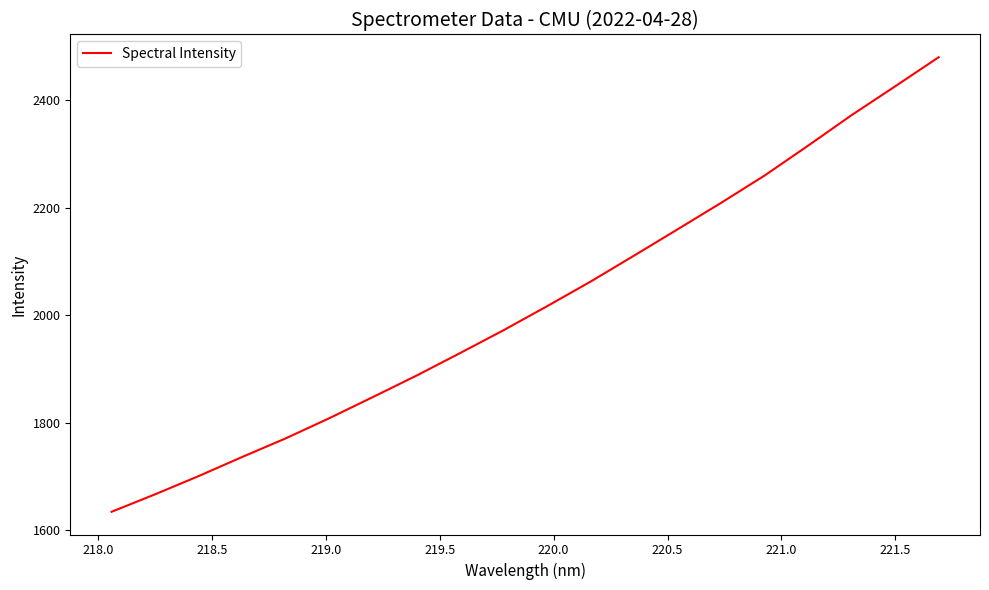

What is the smallest value displayed?

1633.8